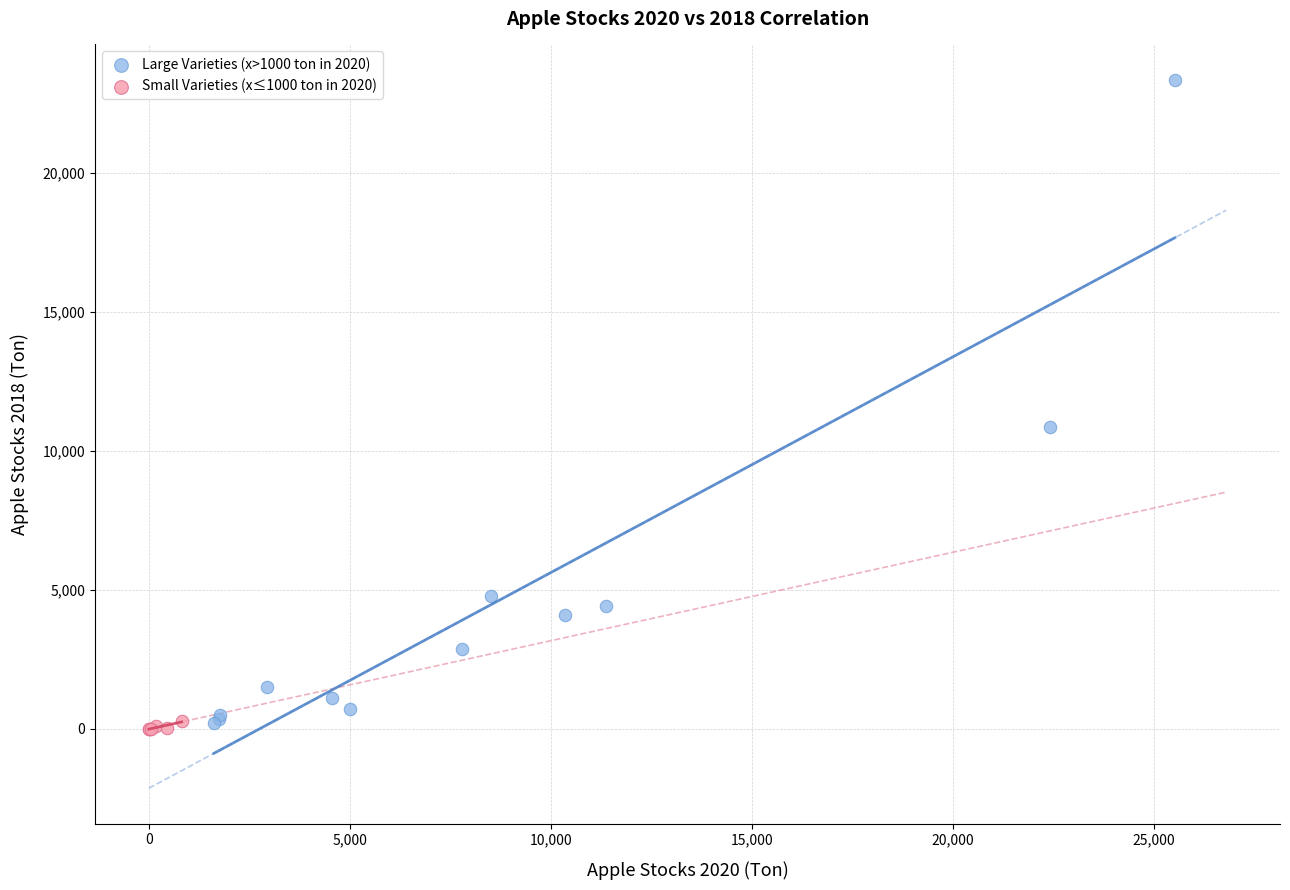

Which series has the largest Y range (max minus min)?

Large Varieties (x>1000 ton in 2020)